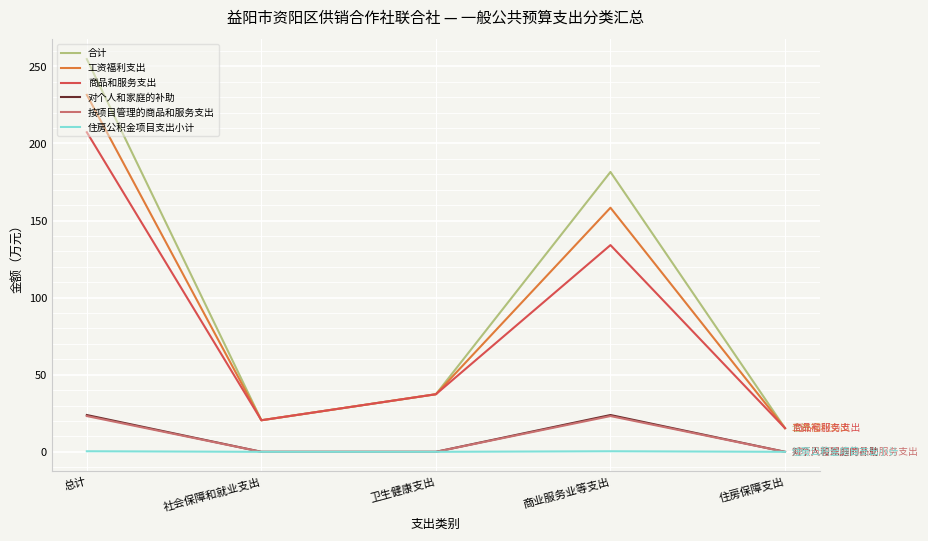

At which label is 工资福利支出 closest to 123?

商业服务业等支出